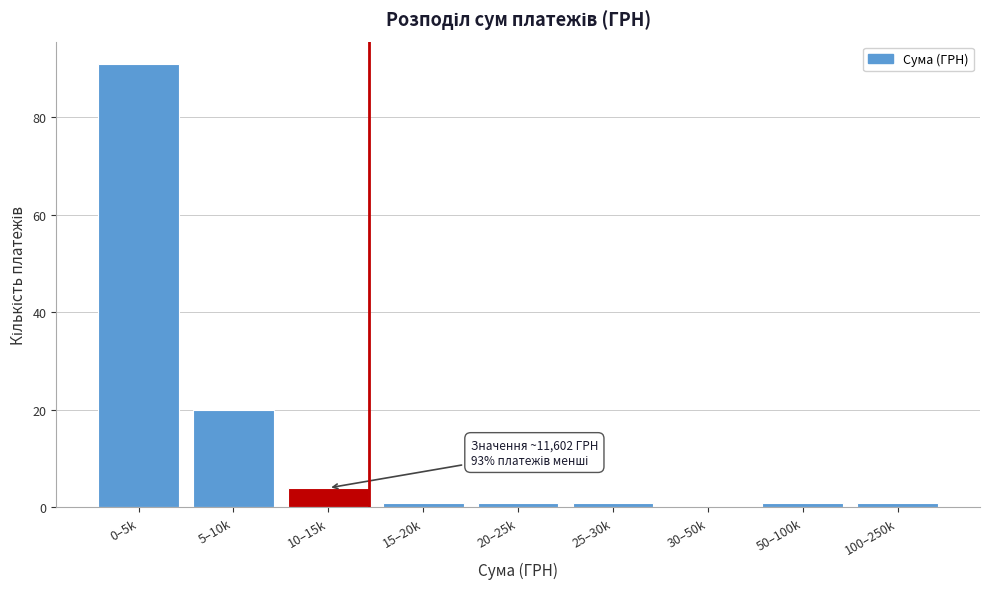

Reading right to left, transcribe all the data shown in this chart.

100–250k=1	50–100k=1	30–50k=0	25–30k=1	20–25k=1	15–20k=1	10–15k=4	5–10k=20	0–5k=91